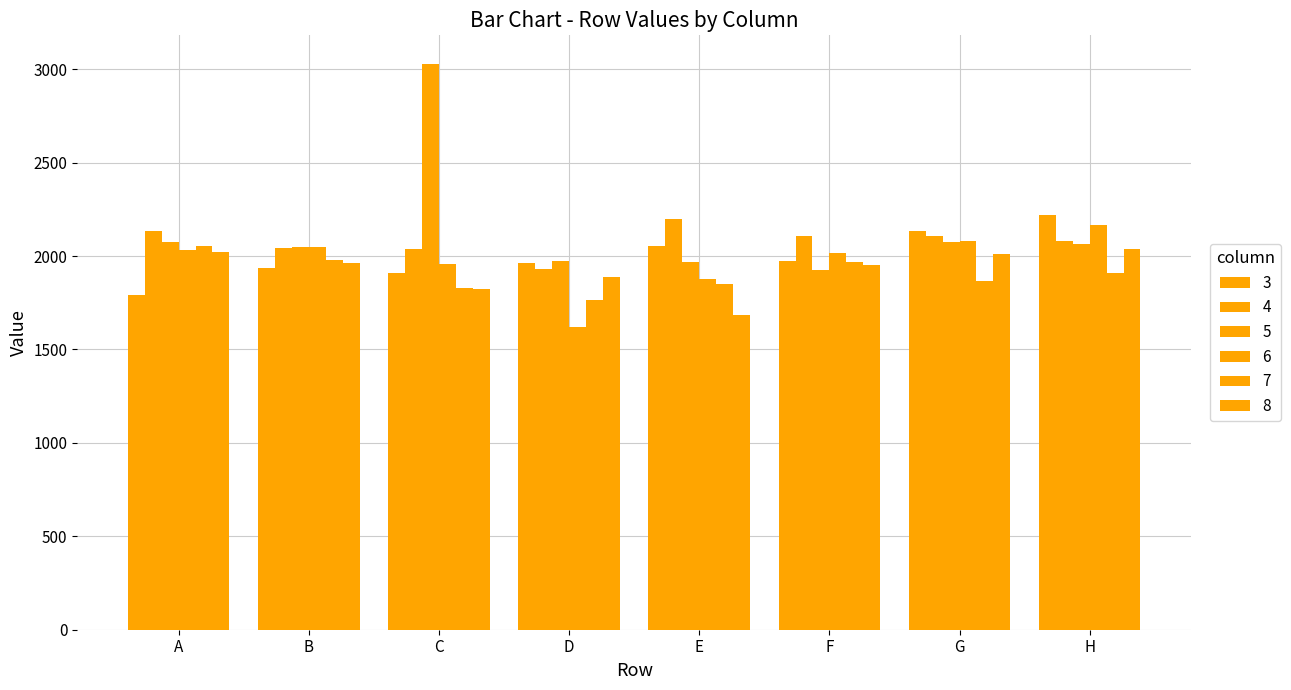

Which series has the largest total across all categories?

5